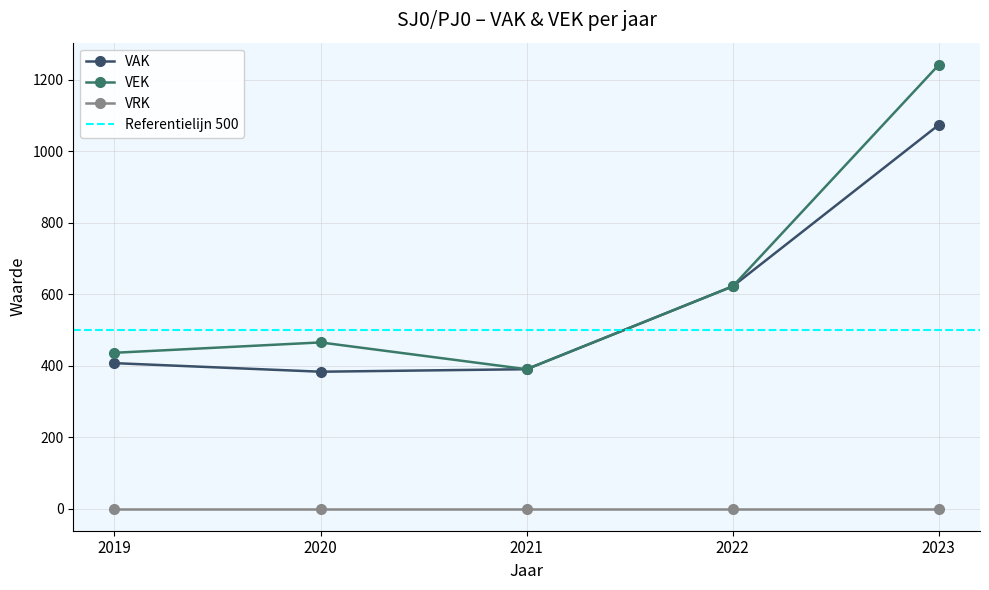

What is the total value across all series at 2022?

1244